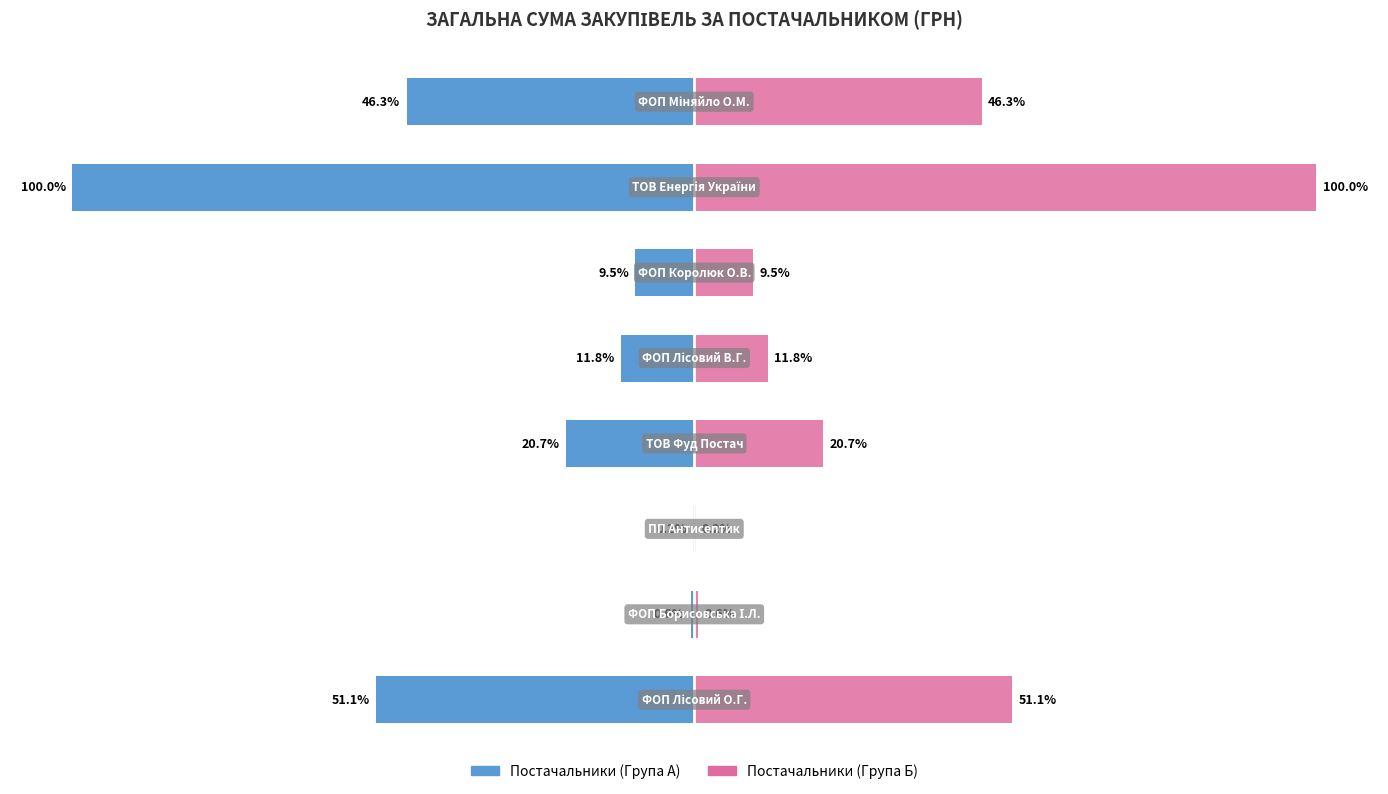

How many values in the Група 2 (Сума) series are below 20?

4